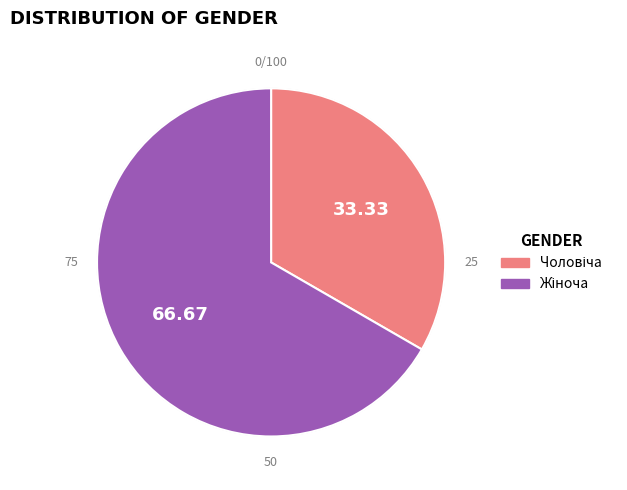

Is there any slice that represents more than half of the pie?

Yes